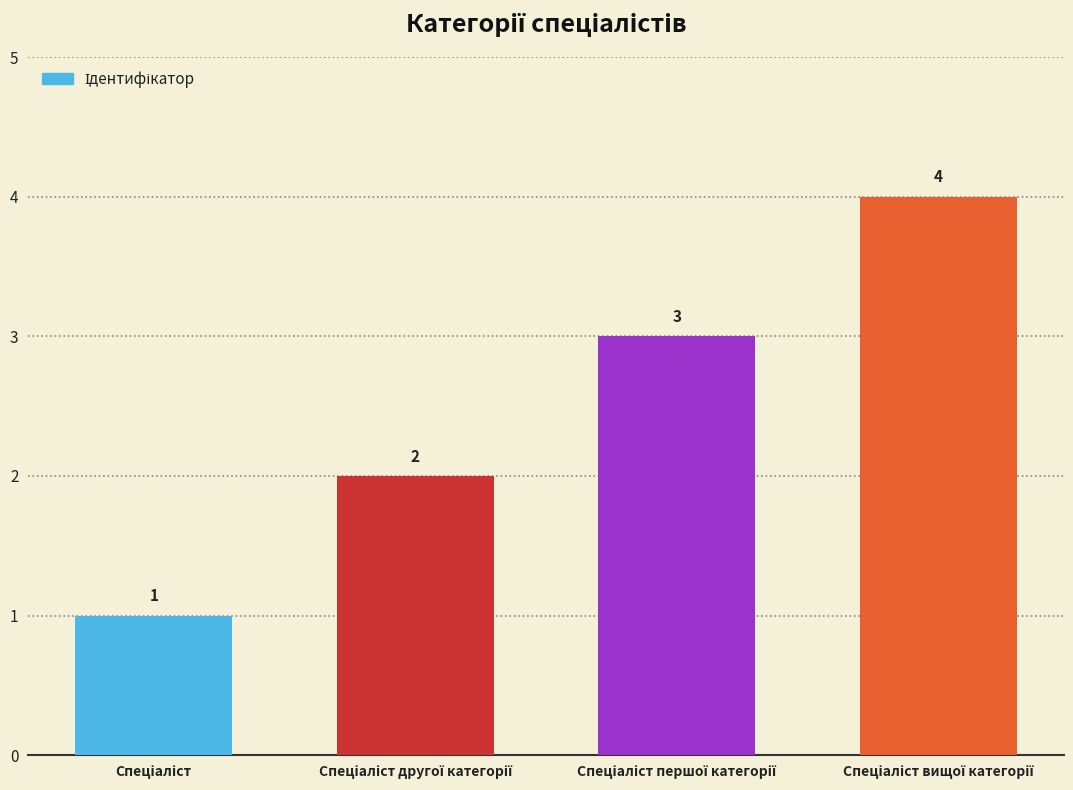

Count the number of categories in the chart.

4